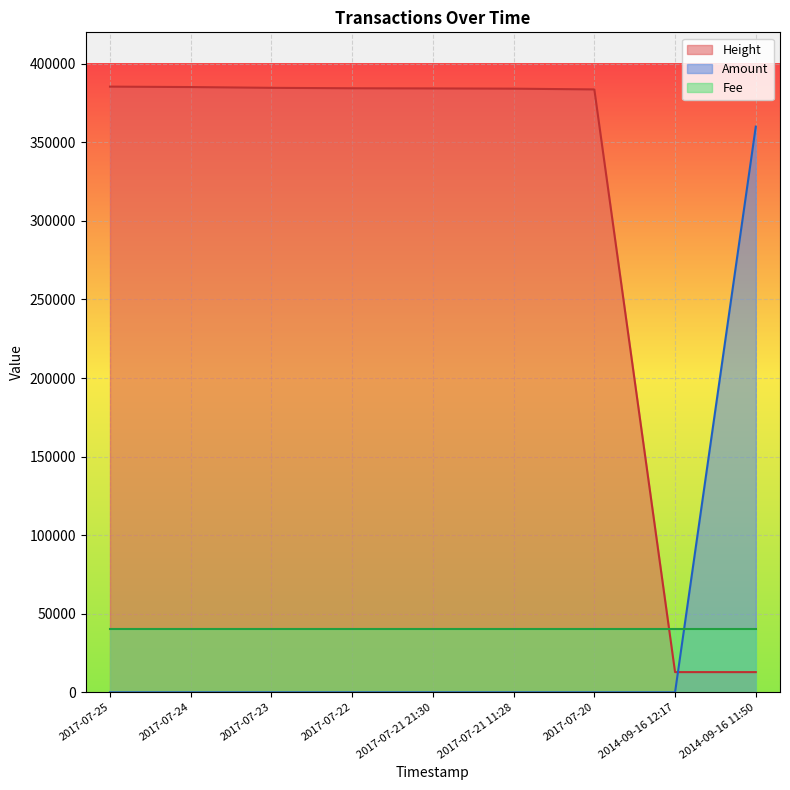

What is the label of the 3rd point from the left?

2017-07-23